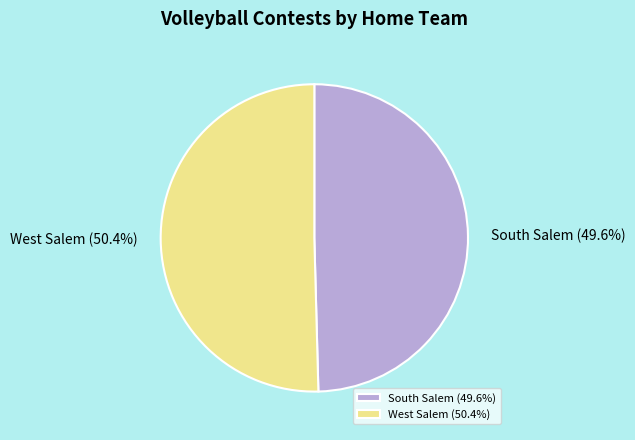

Which category accounts for the majority?

West Salem